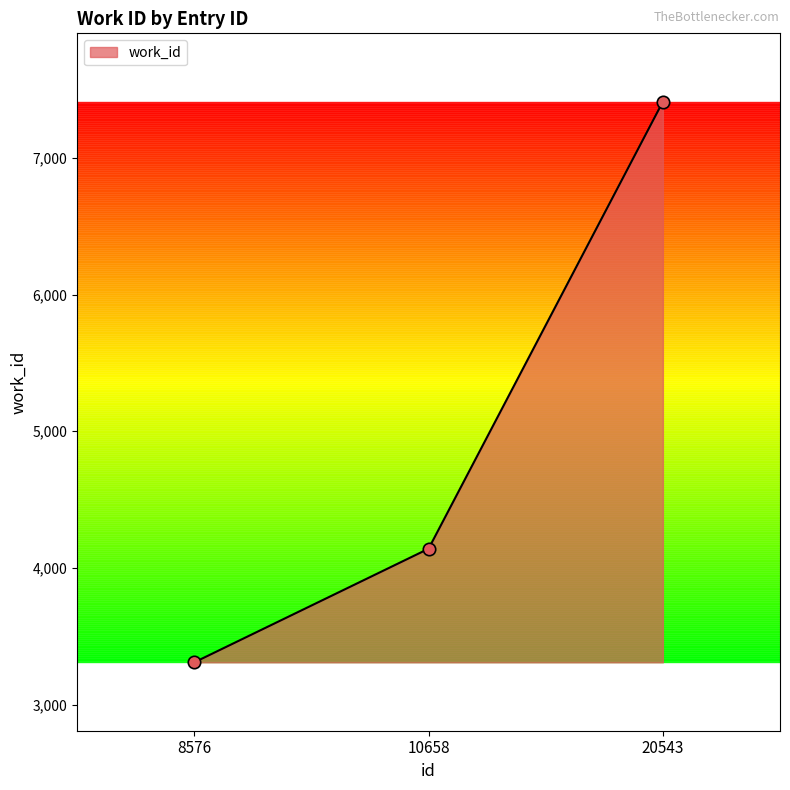

Between 20543 and 10658, which is larger?

20543